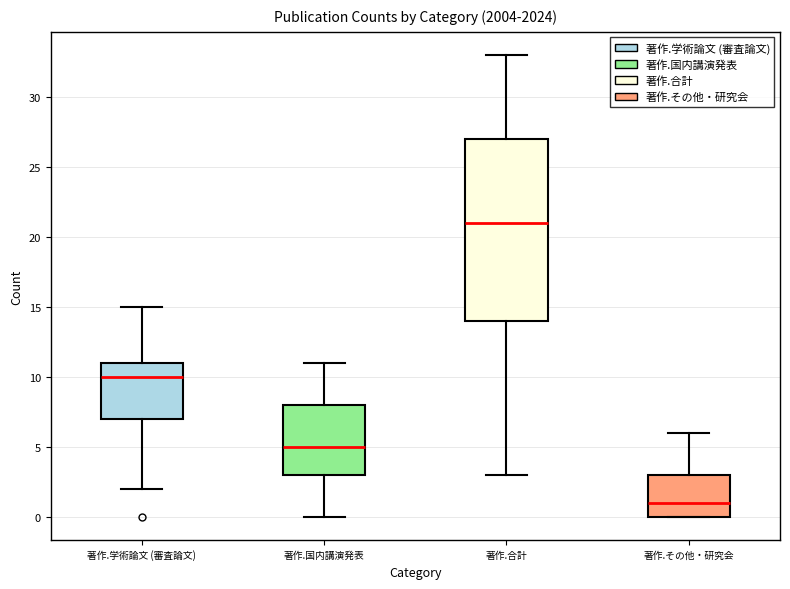

Reading left to right, transcribe this box plot: for each box, give where its median line is, the range the box spans, and where its two whiskers end, as read against the y-axis. The values are not printed on the chart, so give them approximately, as read against the axis.

著作.学術論文 (審査論文): median 10, box 7 to 11, whiskers 2 to 15
著作.国内講演発表: median 5, box 3 to 8, whiskers 0 to 11
著作.合計: median 21, box 14 to 27, whiskers 3 to 33
著作.その他・研究会: median 1, box 0 to 3, whiskers 0 to 6